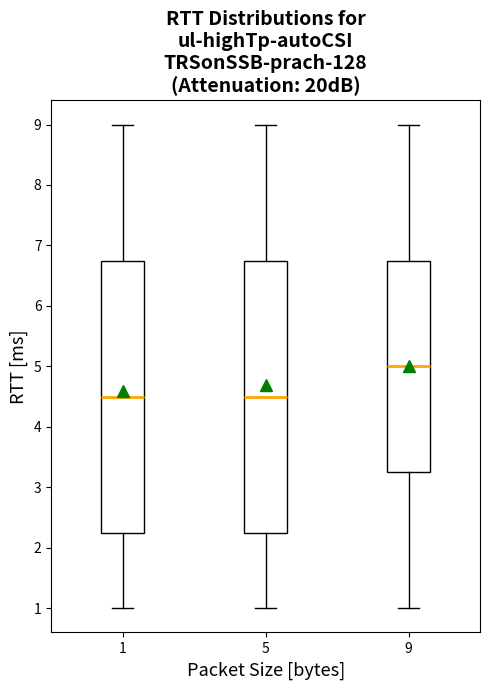

Which box's median line is the highest?

9